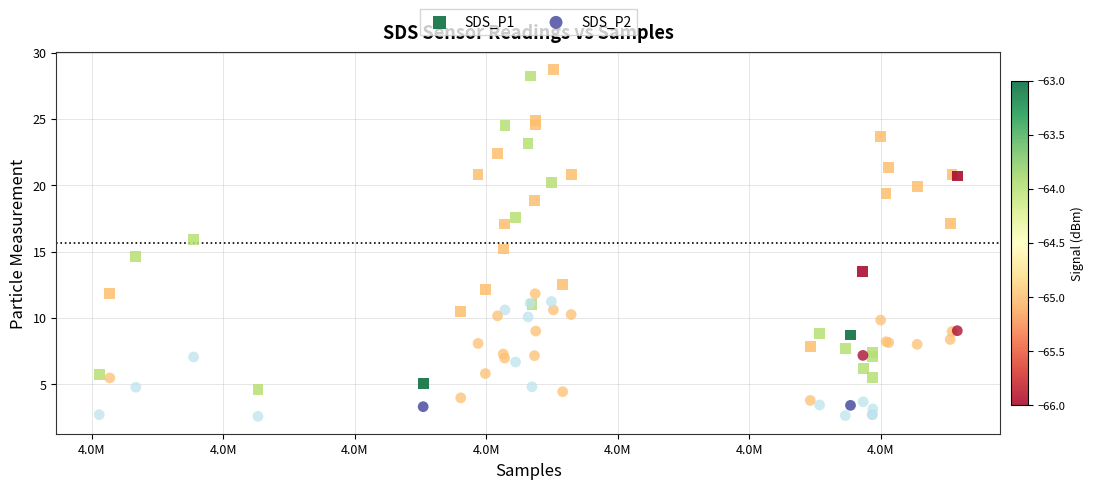

Which series has the largest Y range (max minus min)?

SDS_P1